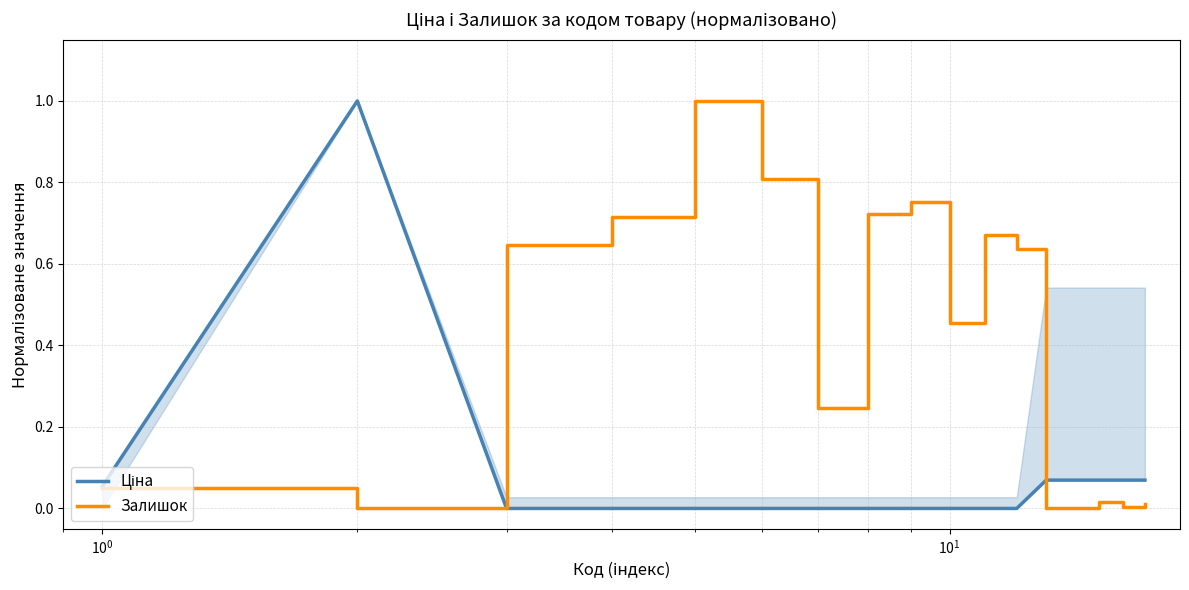

How many intersections are there between Ціна and Залишок?

2